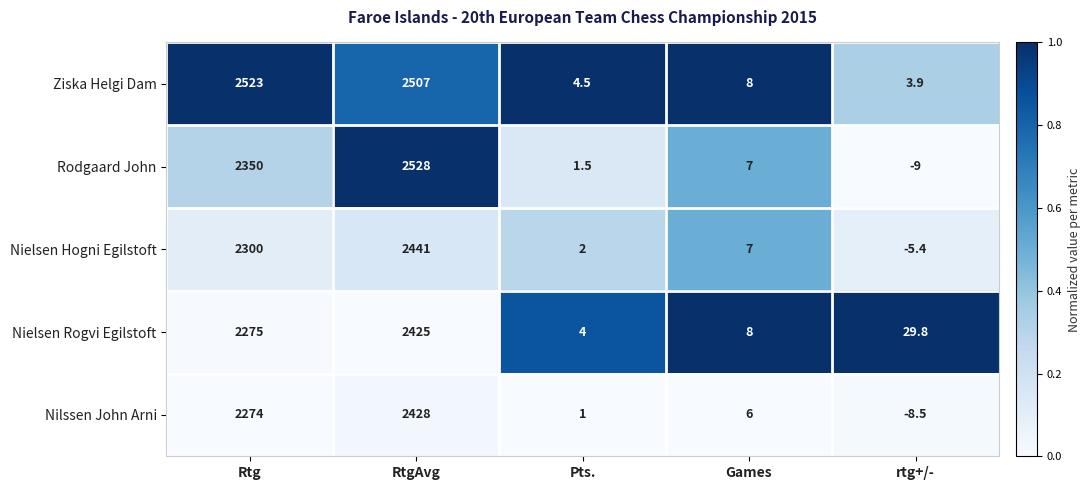

What is the maximum value shown in the chart?

2528.0